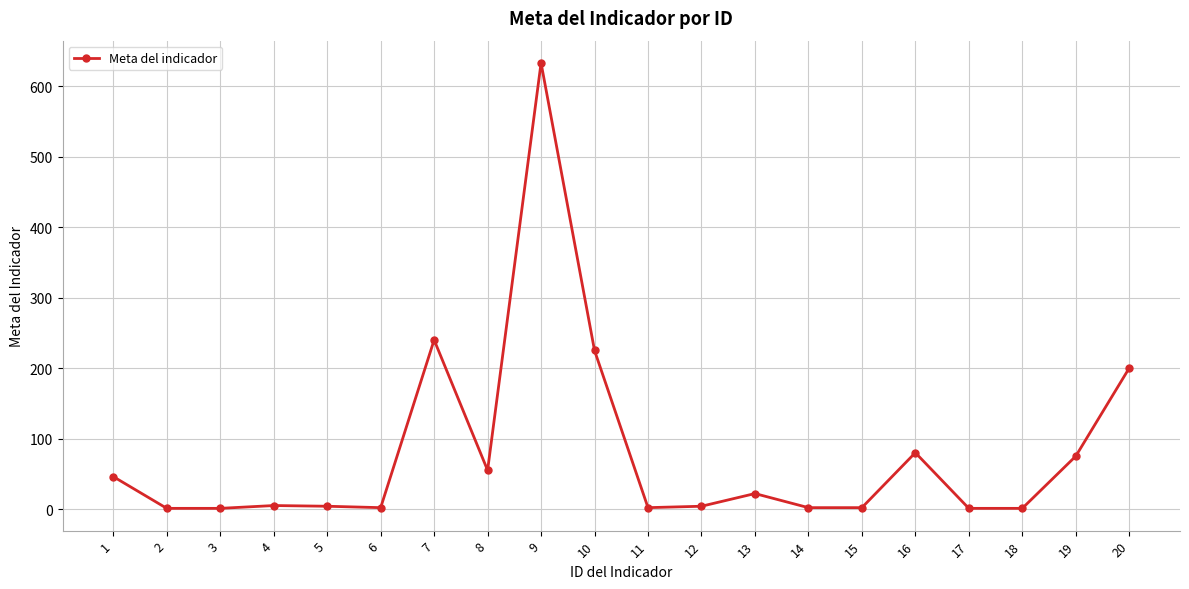

What is the change in value from 2 to 20?

+199